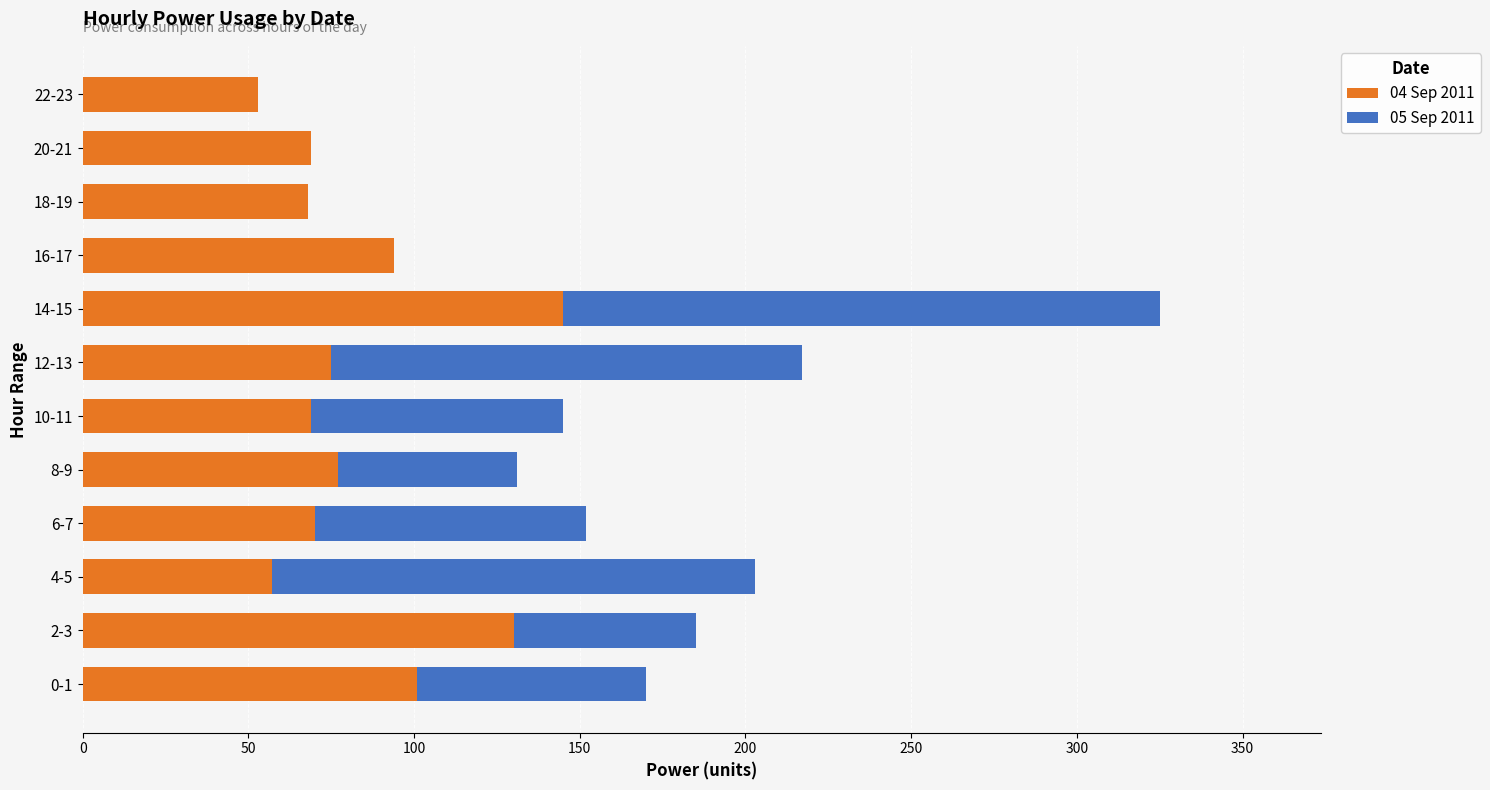

What is the sum of the 04 Sep 2011 values at 16-17 and 14-15?

239